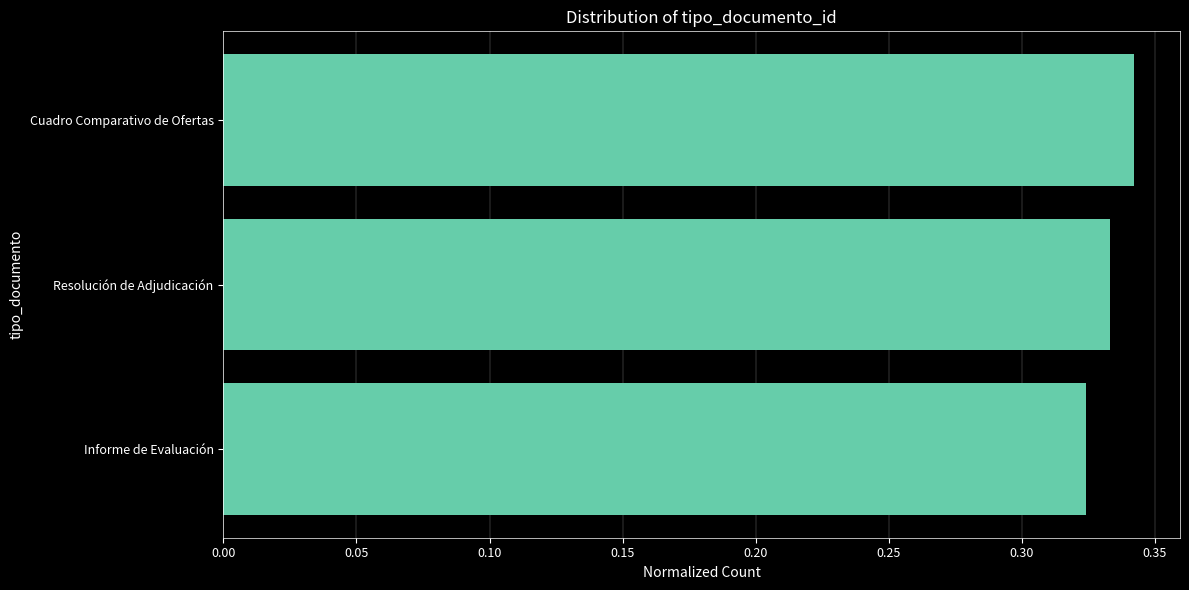

True or false: the data shows 0.5 at Resolución de Adjudicación.

False